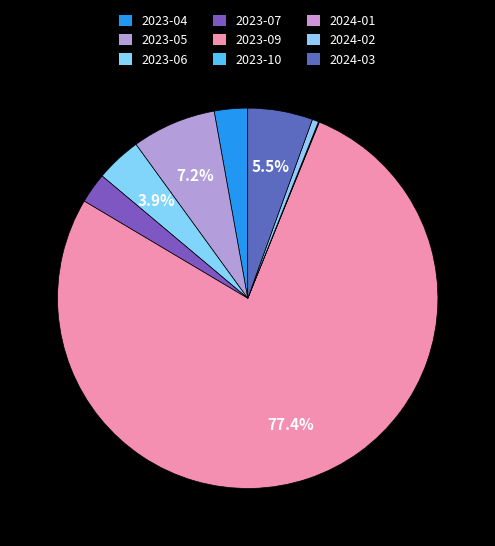

What percentage is the 2023-04 slice, to the nearest percent?

3%